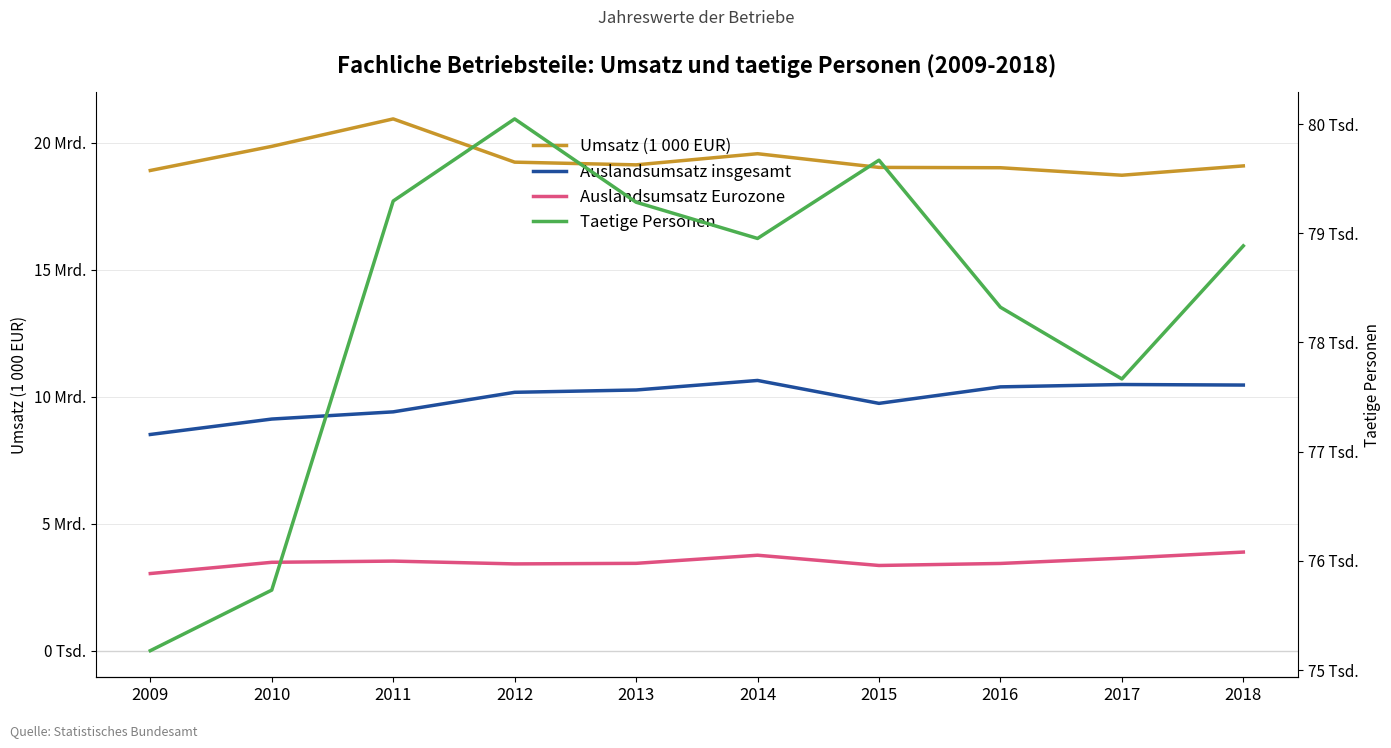

How many values in the Taetige Personen series exceed 78953?

4